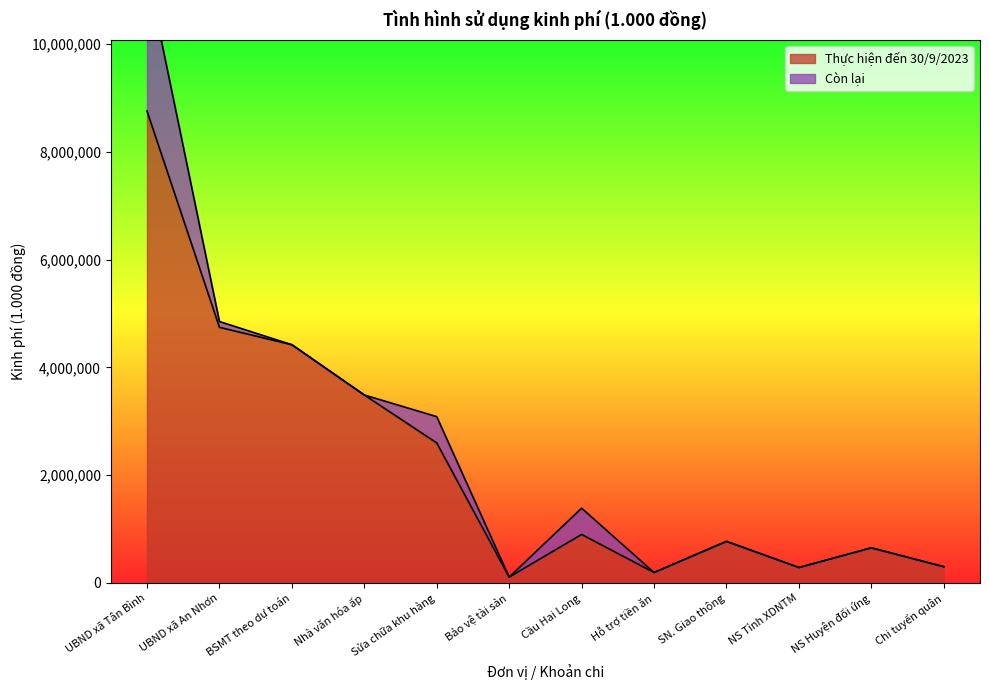

Reading left to right, what are all the values shown in this chart?

8755790	4742502	4419467	3486623	2596888	106883	898470	192000	769316	284880	650000	300000